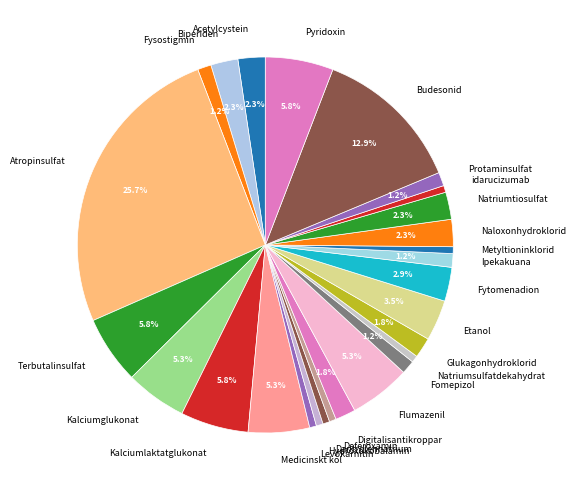

To the nearest percent, what is the difference between the largest and smallest slice percentages?

25%